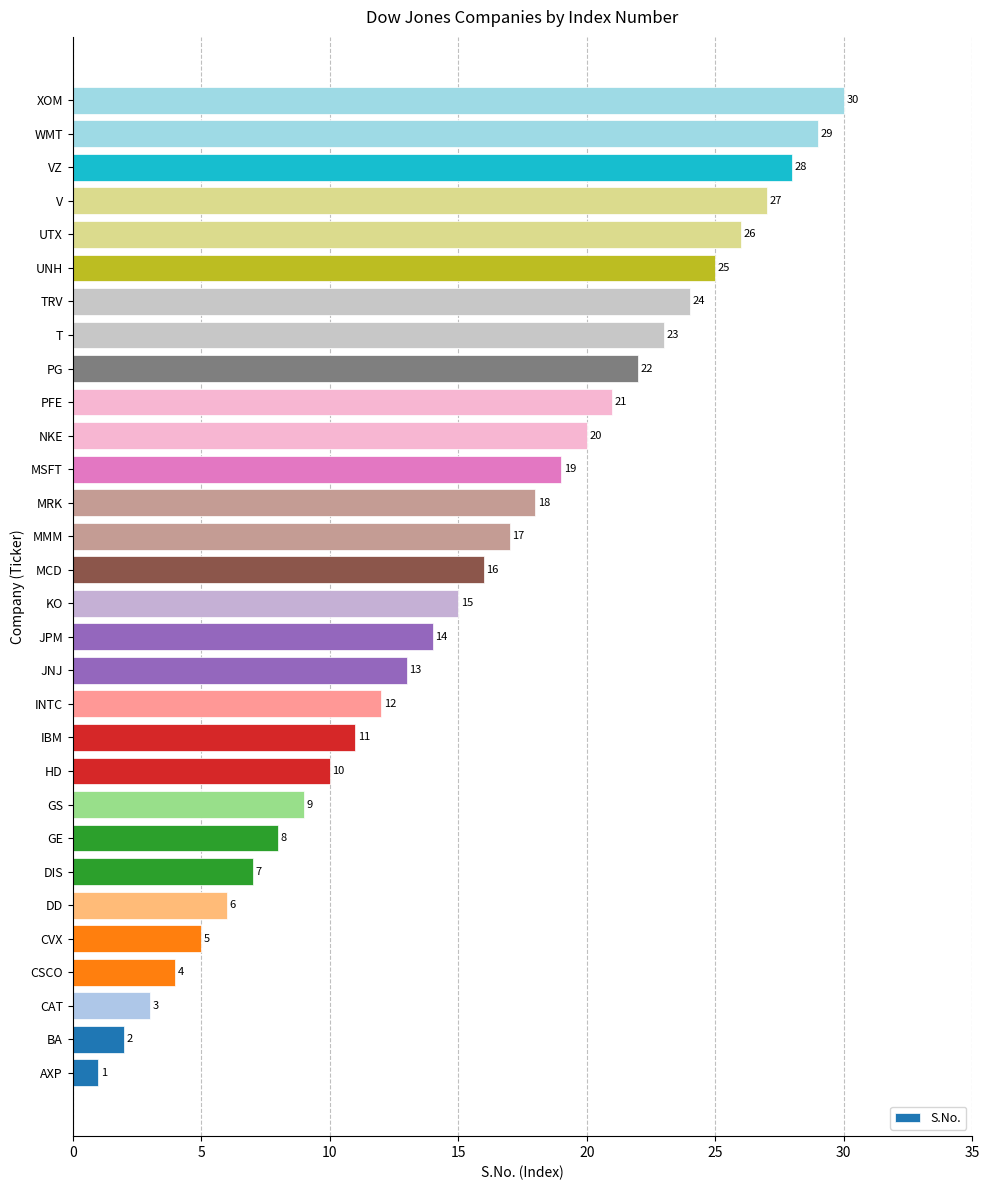

True or false: the data shows 5 at IBM.

False